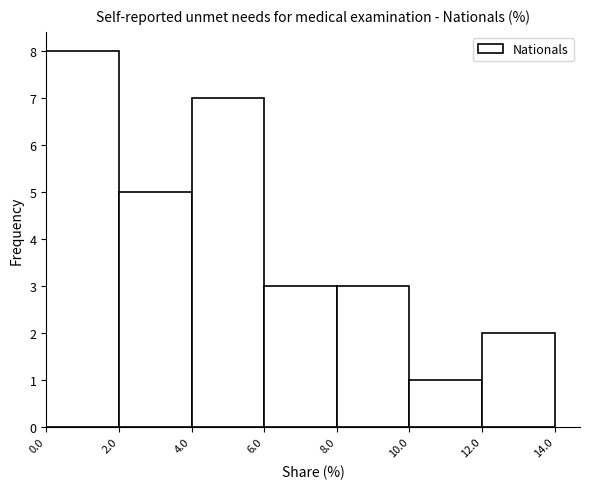

Which range on the x-axis has the tallest bar?

0.0 to 2.0